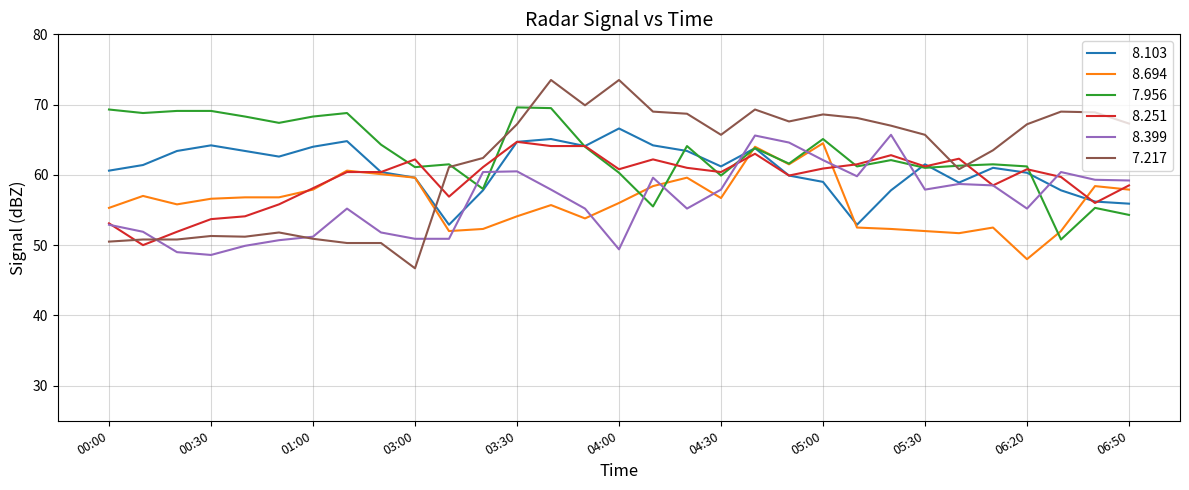

What is the greatest value displayed?

73.5